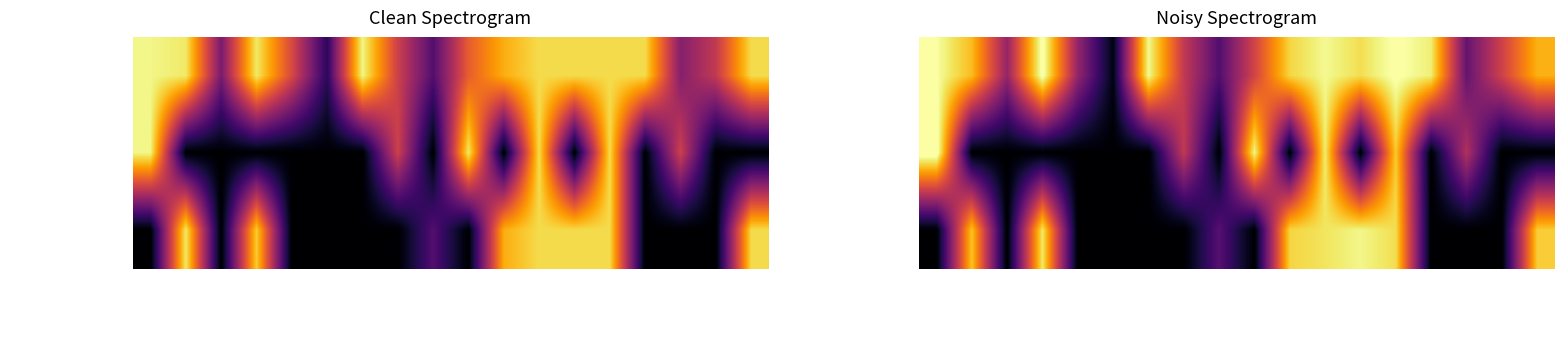

Is the value of Tutoring Program at Glen Cove, NY greater than the value of Technology Platform at Memphis, TN?

Yes